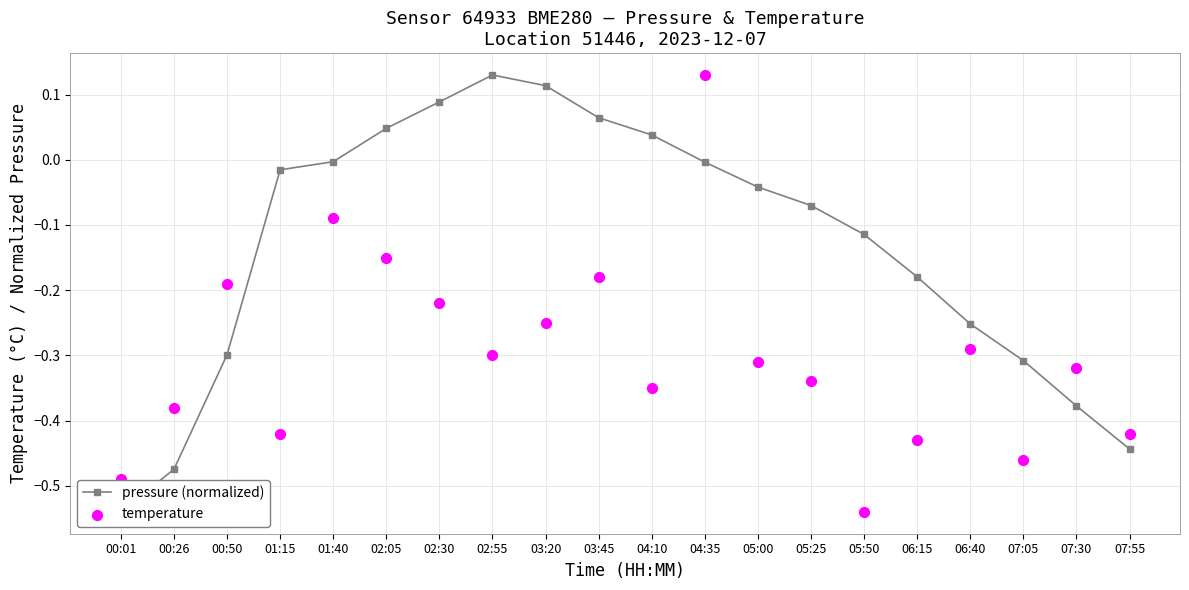

Which series has the largest total across all categories?

pressure (normalized)